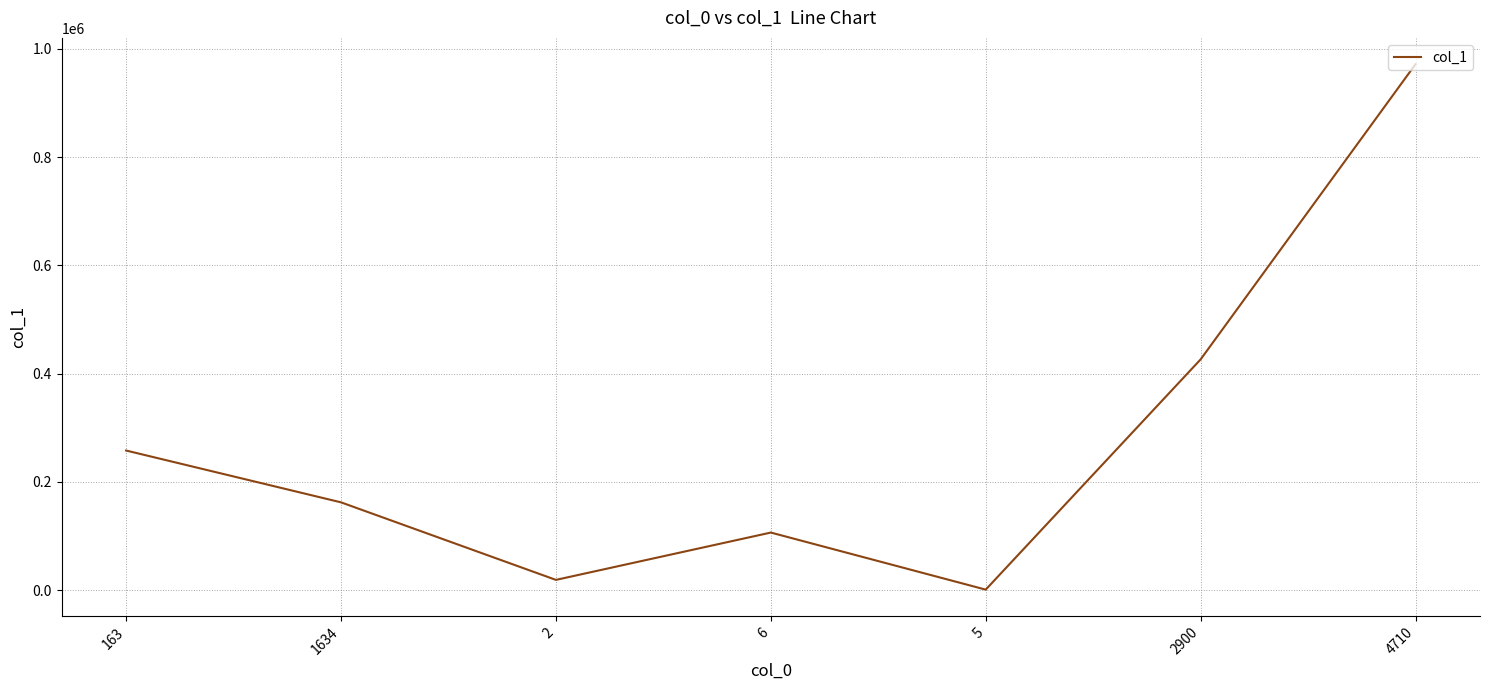

At which category does the chart reach its minimum across all series?

5